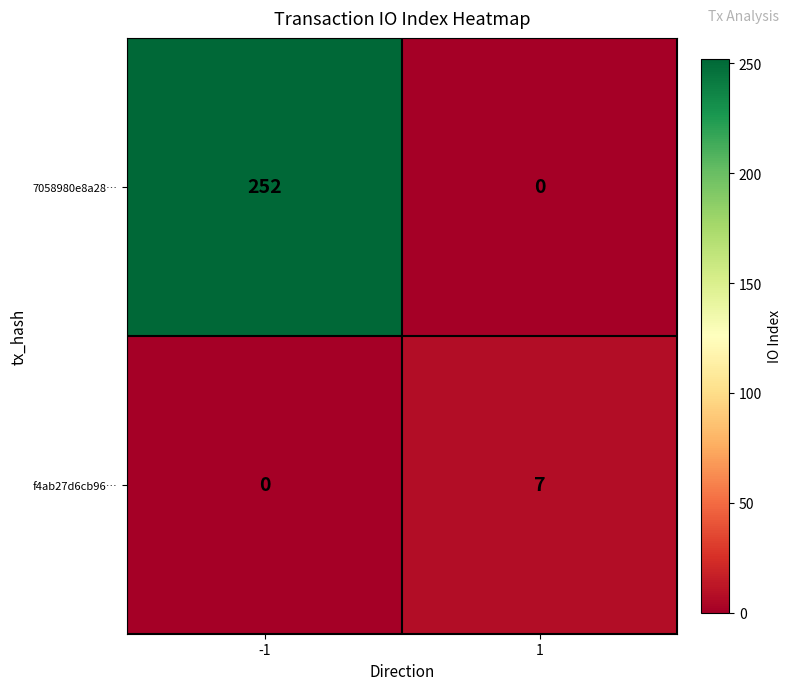

Is it true that 7058980e8a28… equals 86 at -1?

False